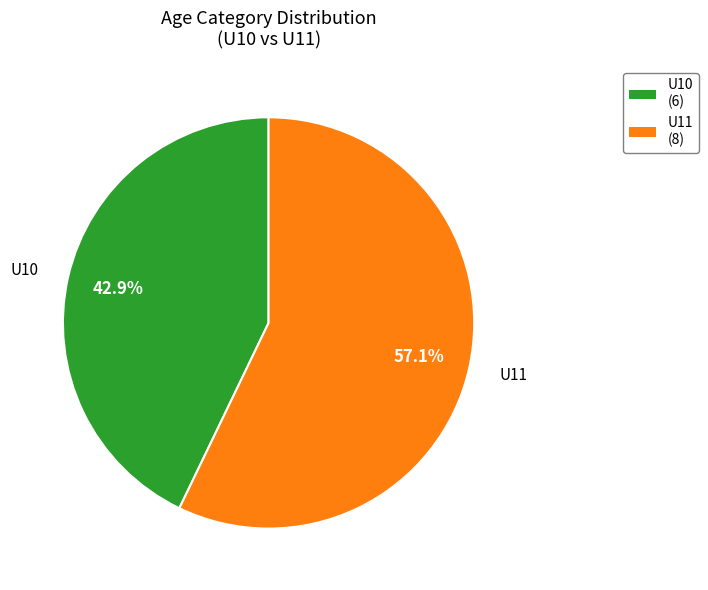

The U11 slice represents 57% of the pie. True or false?

True